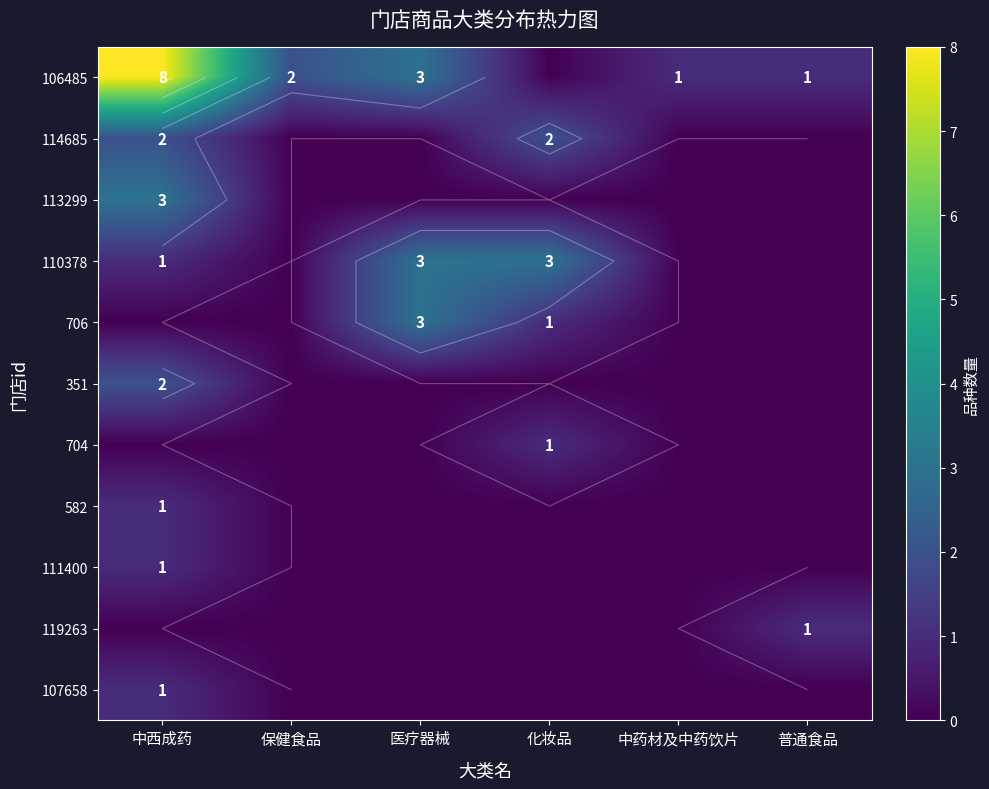

What is the difference between the maximum and second lowest values in the 110378 series?

3